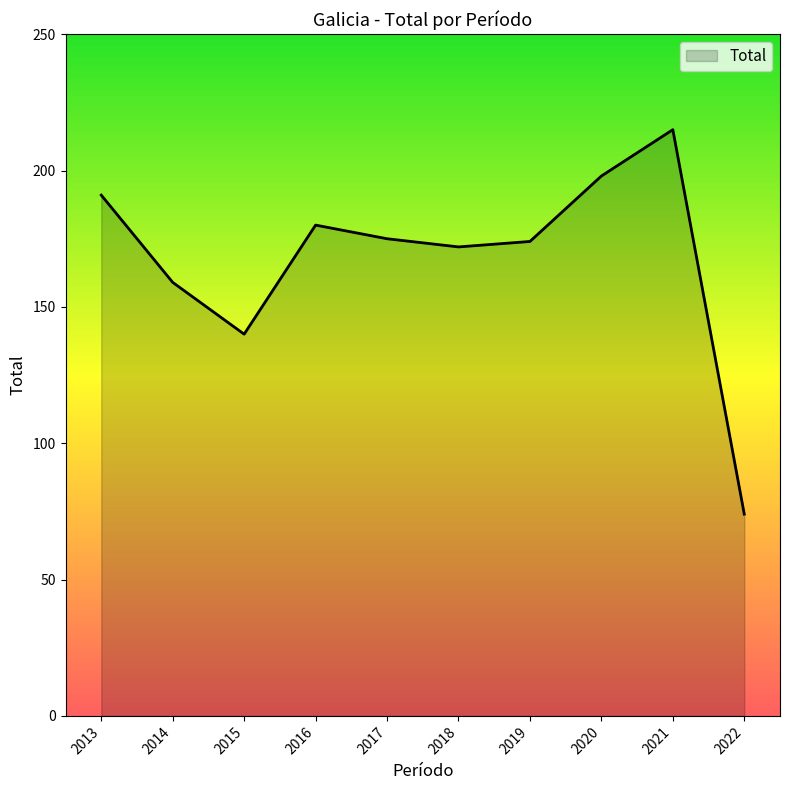

At which label does the data first exceed 175?

2013